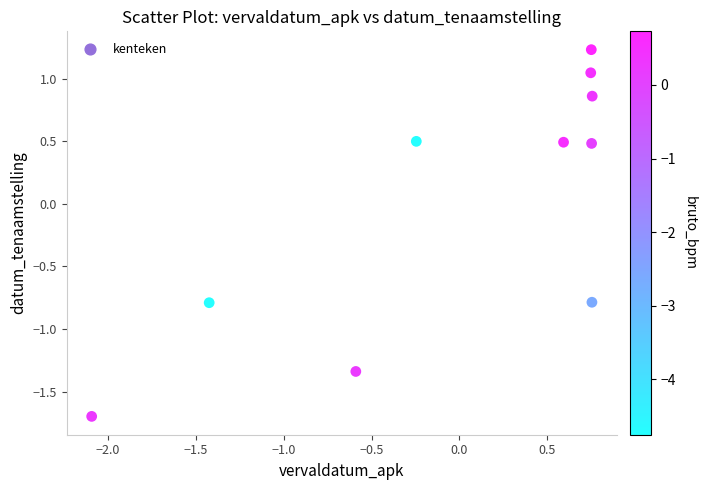

What is the range of X values (max minus min)?

2.8